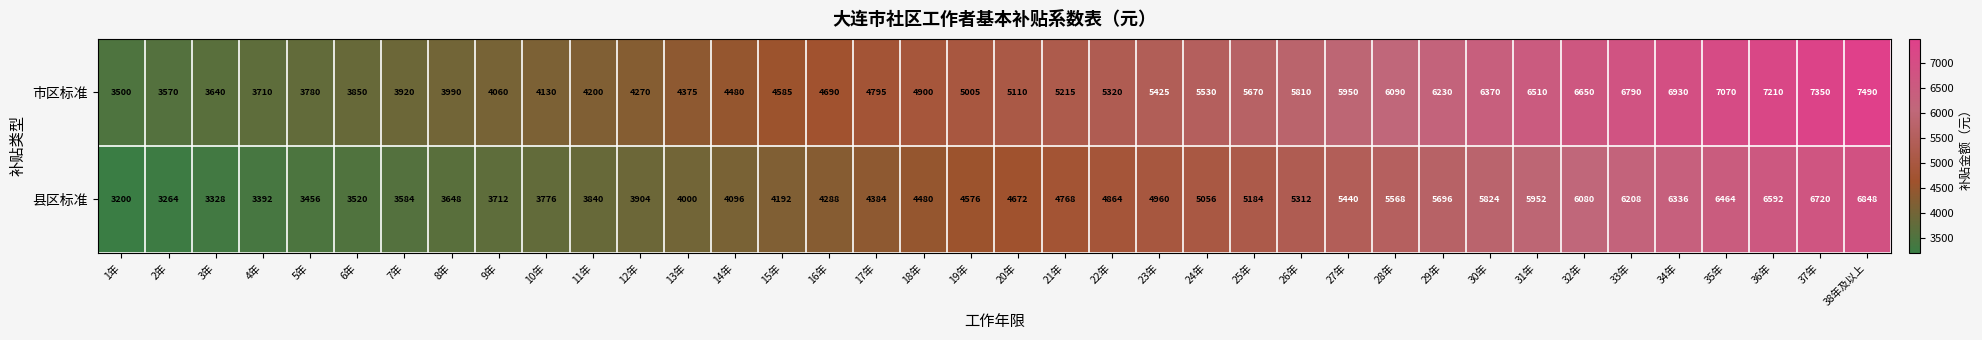

What is the smallest value displayed?

3200